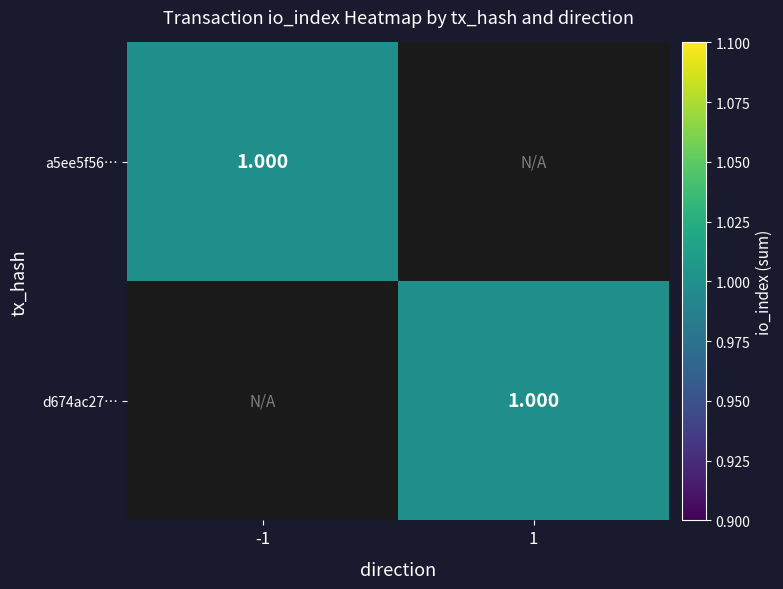

How many distinct data groups are displayed?

2